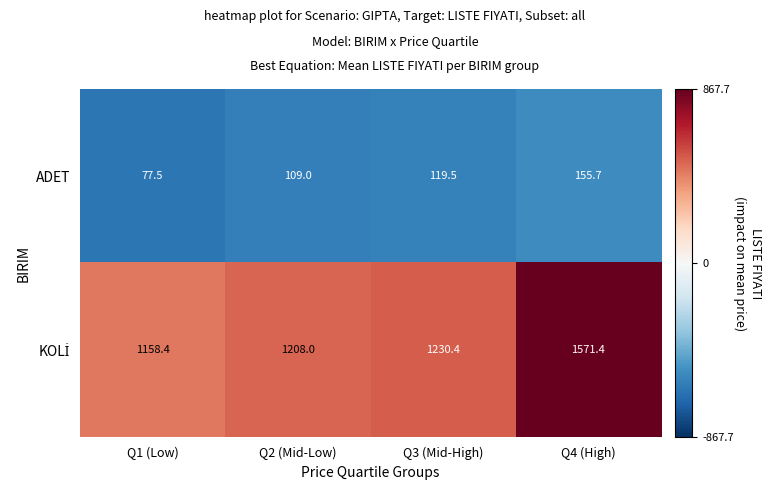

True or false: ADET has a value of 73.7 at Q2 (Mid-Low).

False